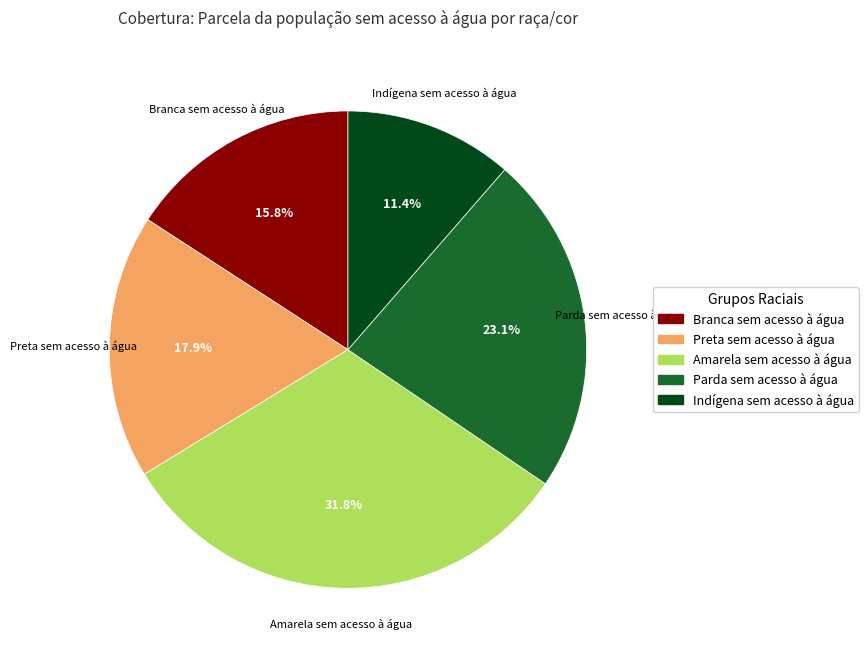

Which category has the smallest portion of the pie?

Indígena sem acesso à água